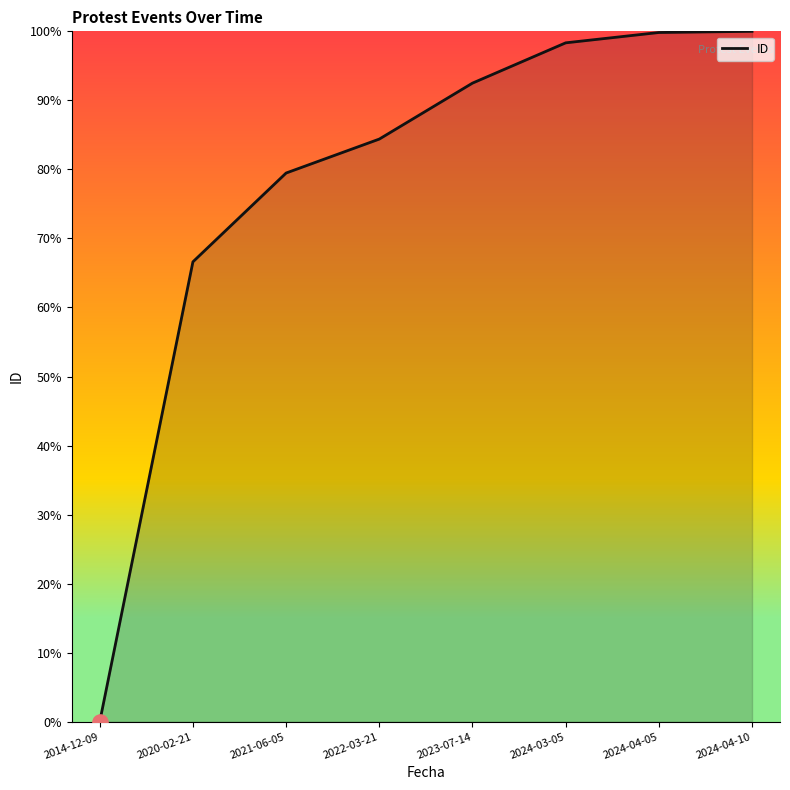

Which has a higher value, 2022-03-21 or 2014-12-09?

2022-03-21